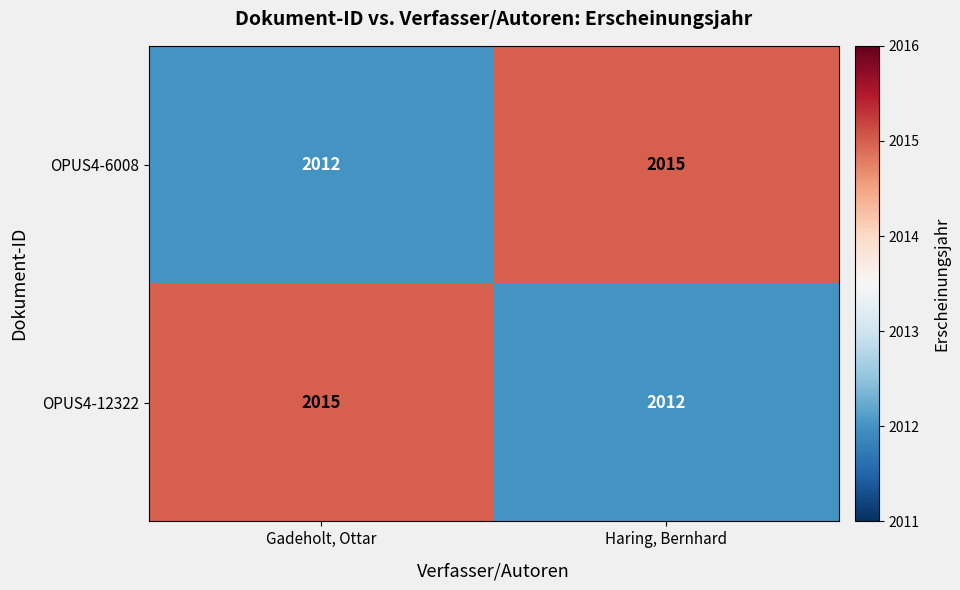

Is it true that OPUS4-12322 equals 1252 at Gadeholt, Ottar?

False